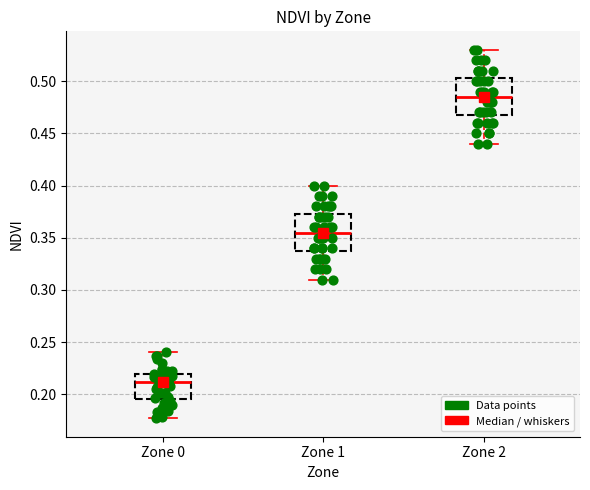

Where is the lower edge of the box for Zone 0 on the y-axis? The values are not printed on the chart, so give them approximately, as read against the axis.

0.195